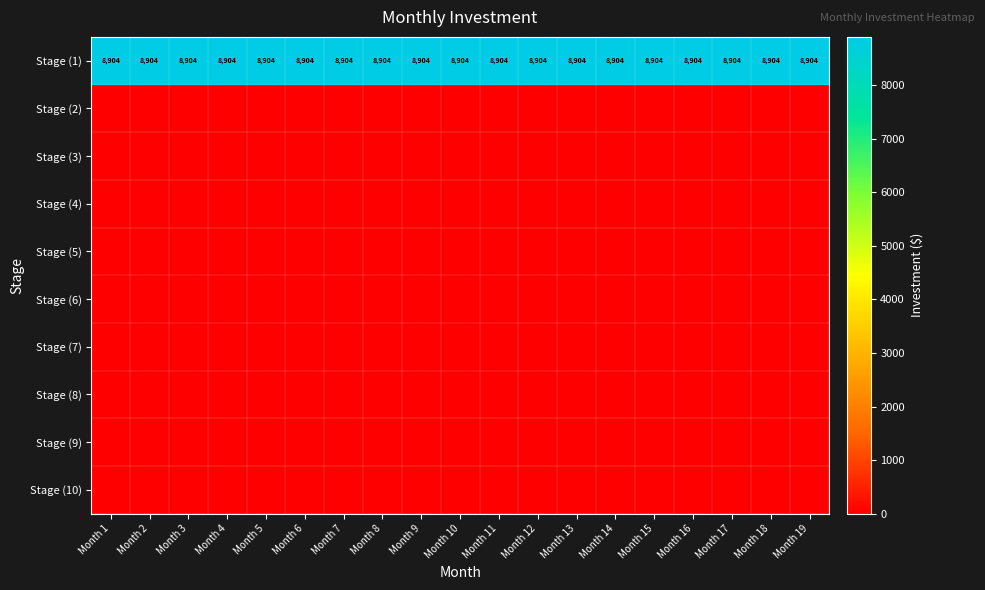

The value of Stage (1) at Month 11 is 8904. True or false?

True